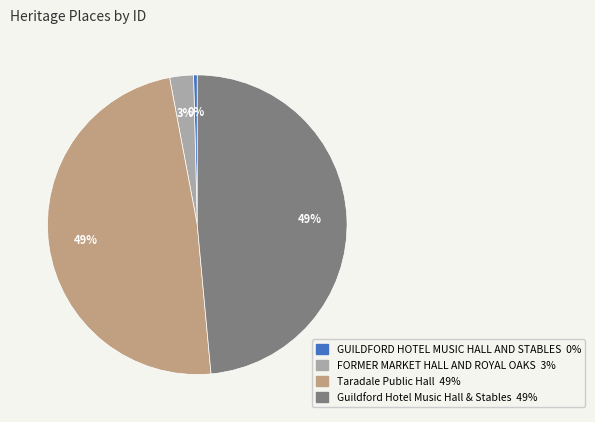

How many slices are in this pie chart?

4